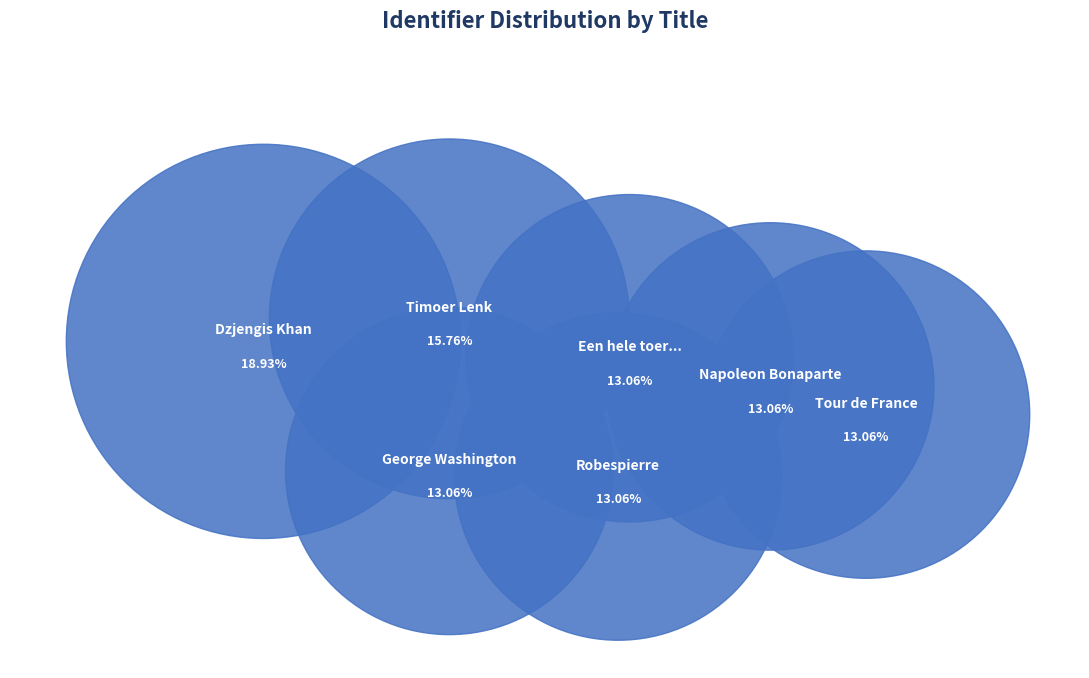

To the nearest percent, what portion does Robespierre represent?

13%